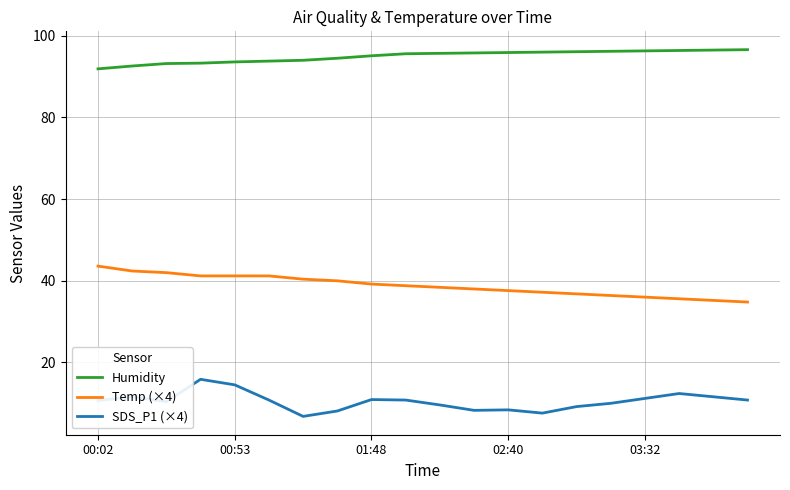

What is the minimum value shown in the chart?

6.8